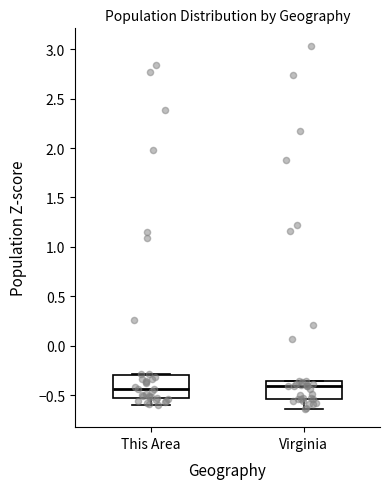

Reading left to right, read every box against the y-axis: the position of its median line, the range the box covers, and the ends of its whiskers. The values are not printed on the chart, so give them approximately, as read against the axis.

This Area: median -0.45, box -0.55 to -0.30, whiskers -0.60 to -0.30
Virginia: median -0.40, box -0.55 to -0.35, whiskers -0.65 to -0.35